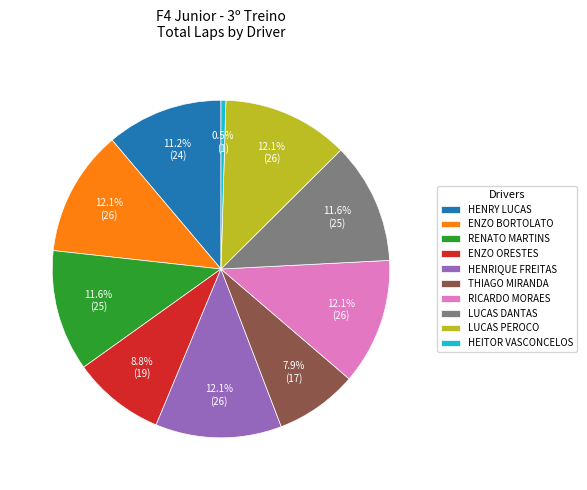

What is the total percentage of LUCAS PEROCO and ENZO BORTOLATO?

24.2%